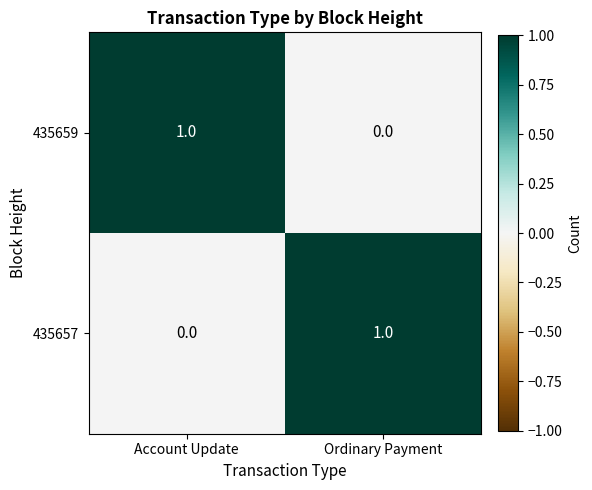

Rank the categories by 435659 value from lowest to highest.

Ordinary Payment, Account Update